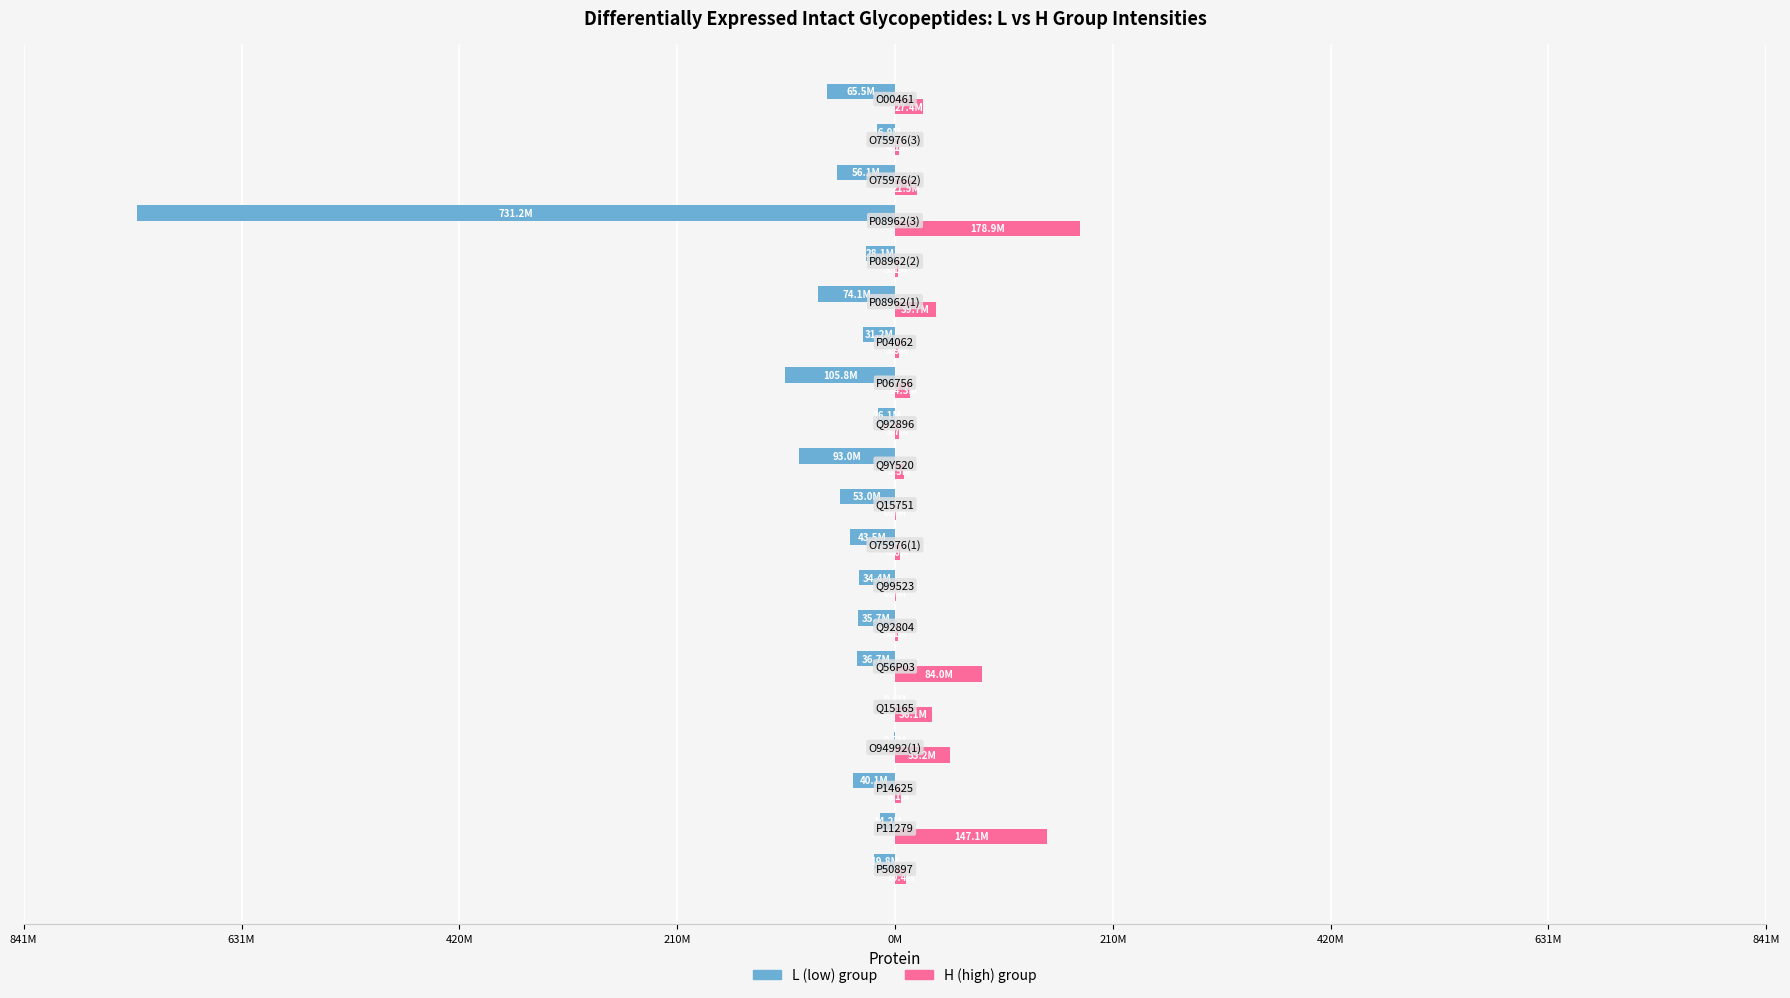

What are all the series names shown in the legend?

L (low) group, H (high) group